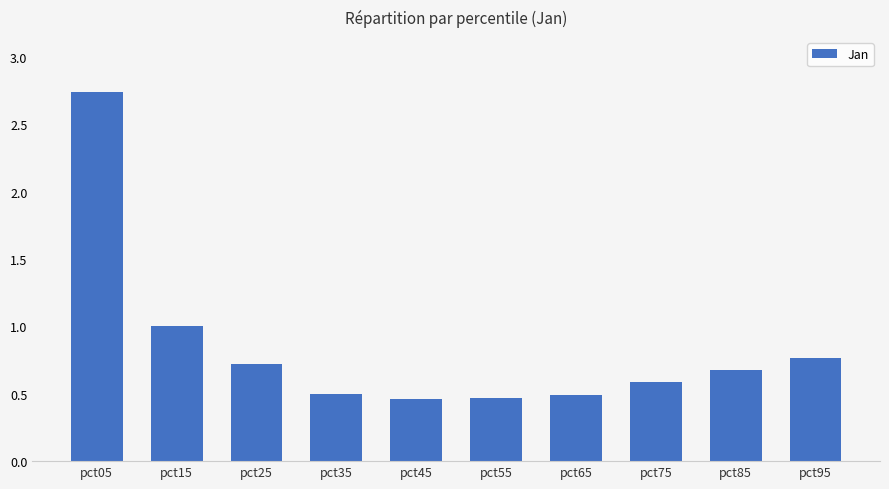

What is the sum of all values?

8.4